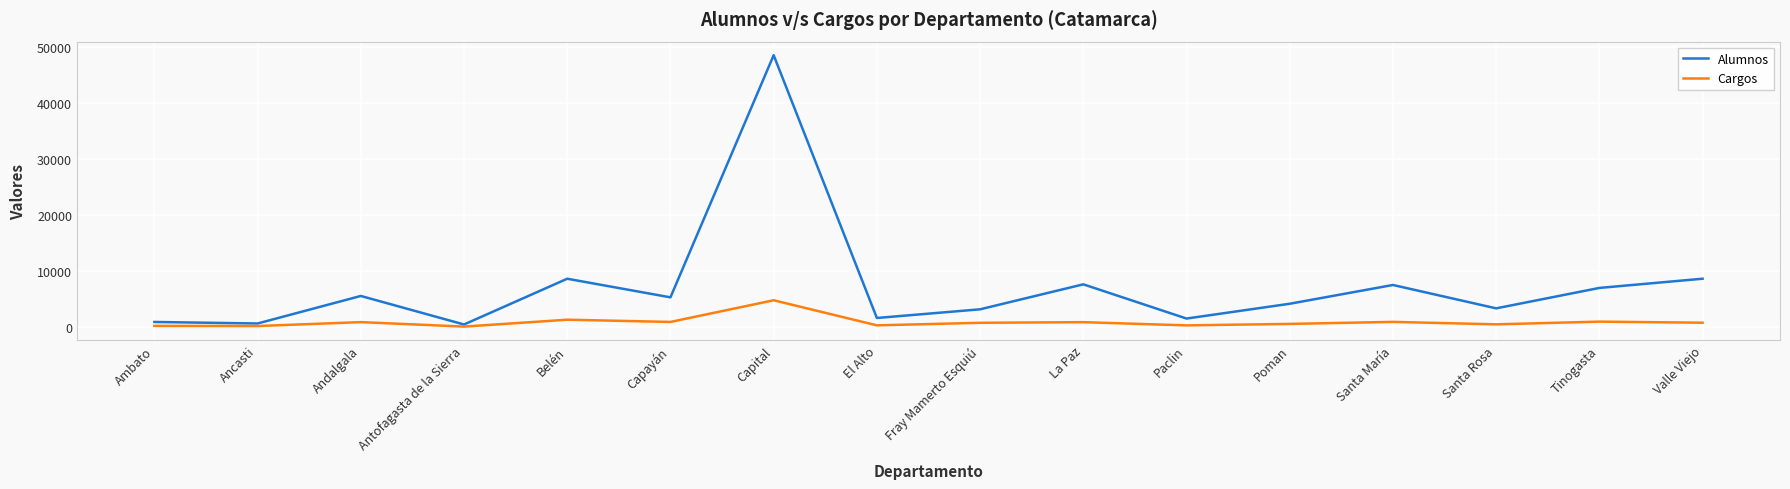

At which label does Cargos reach its peak?

Capital